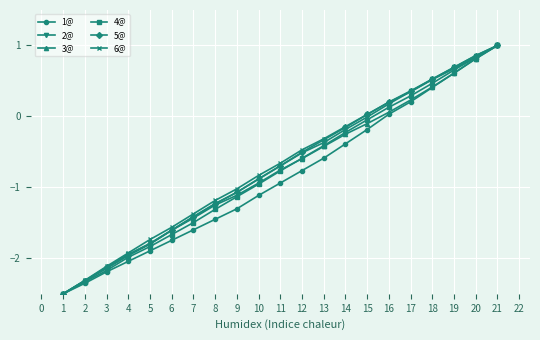

The value of 2@ at 7 is -1.4. True or false?

True